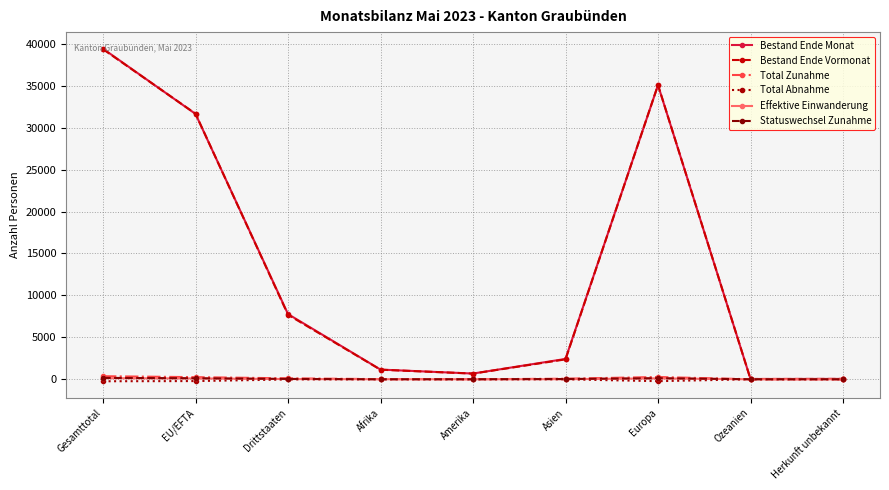

Between Drittstaaten and Herkunft unbekannt, which series saw the biggest shift?

Bestand Ende Monat